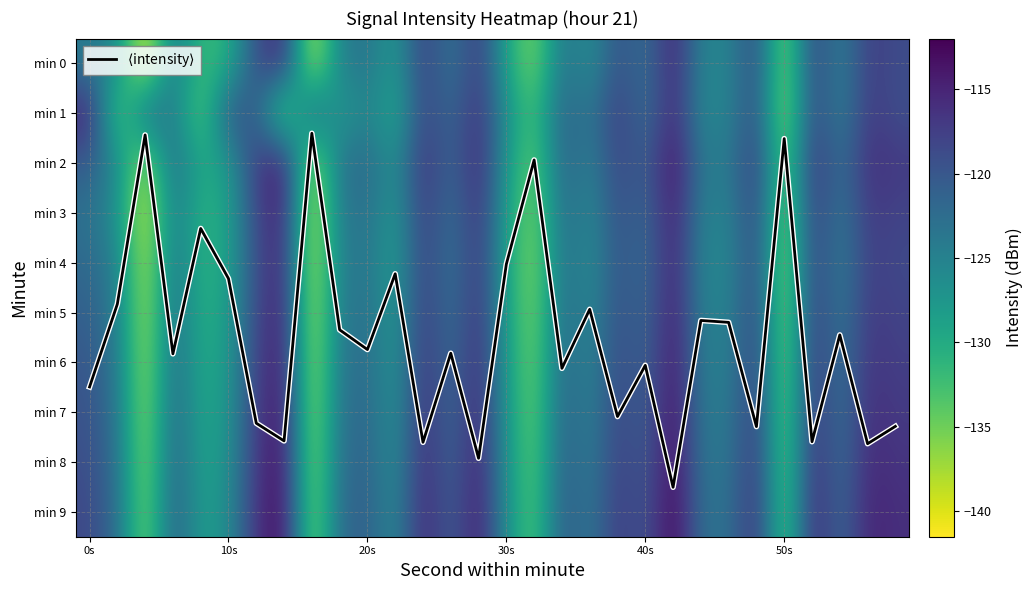

At which label does min 8 first exceed -121?

0s